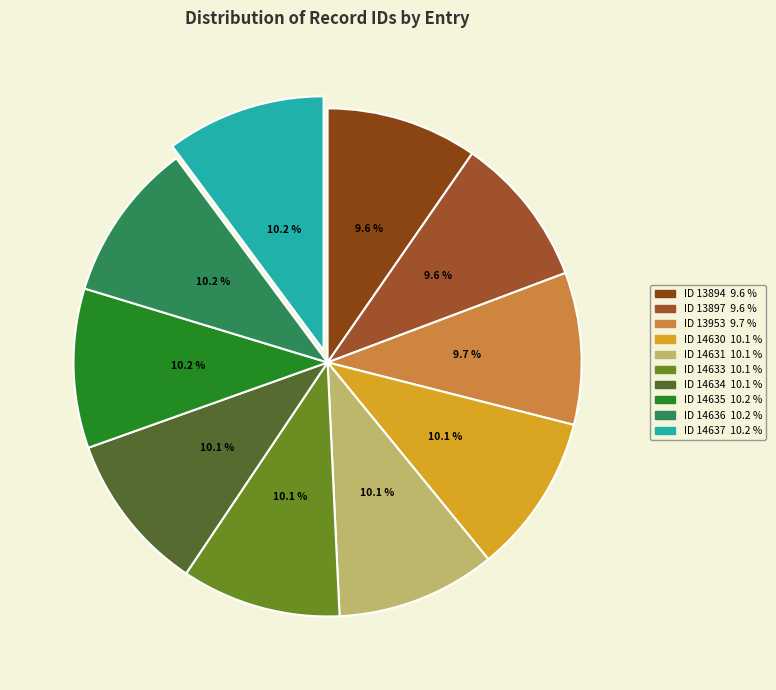

How many slices are in this pie chart?

10